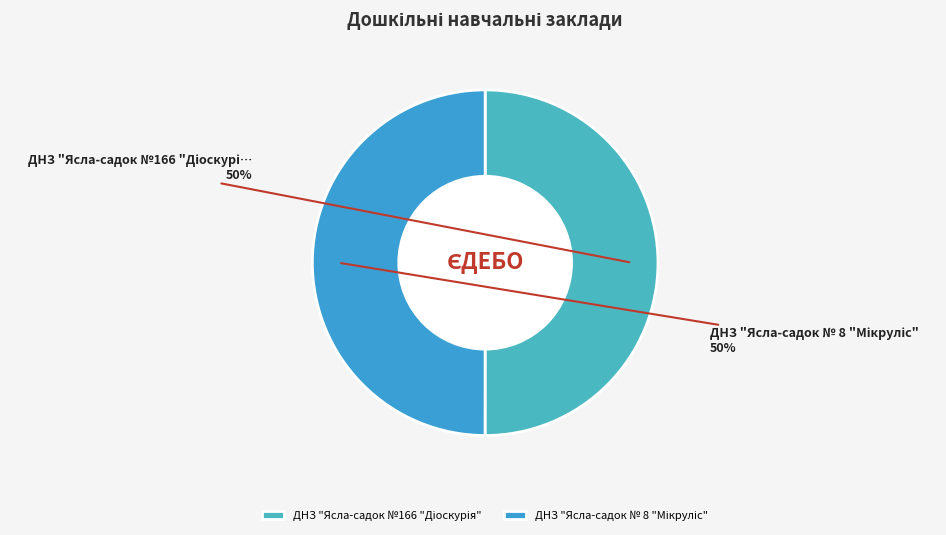

To the nearest percent, what is the combined percentage of ДНЗ "Ясла-садок № 8 "Мікруліс" and ДНЗ "Ясла-садок №166 "Діоскурія"?

100%